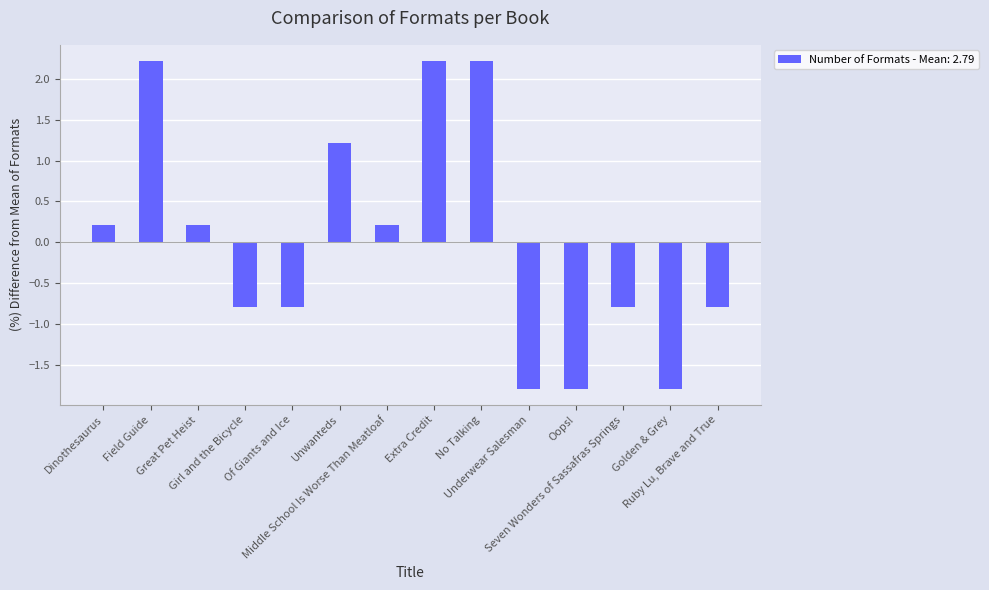

How many positive values are there?

7